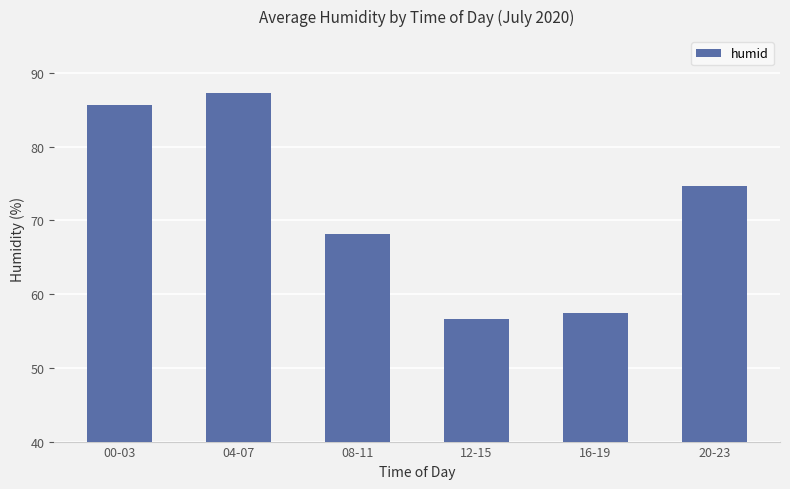

Count the number of categories in the chart.

6